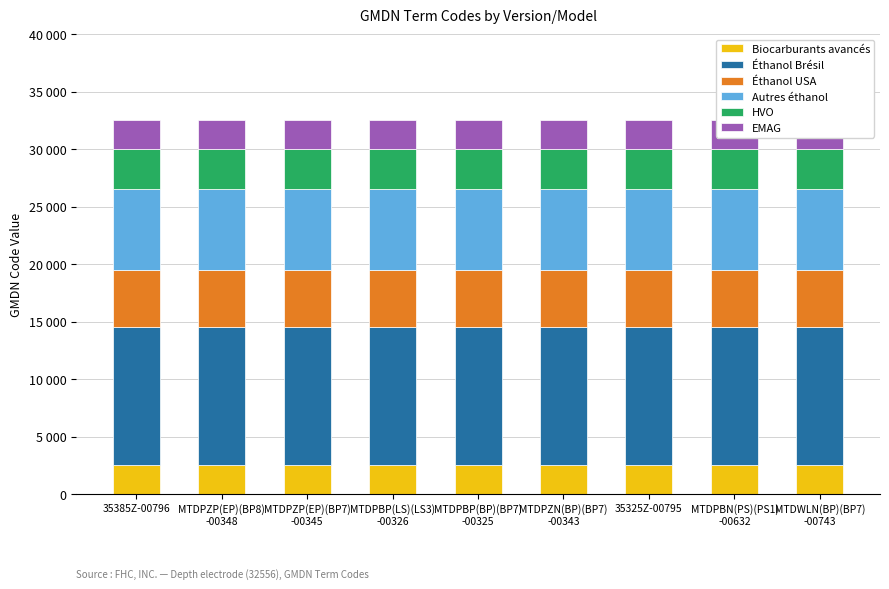

What is the label of the 7th bar from the right?

MTDPZP(EP)(BP7)
-00345